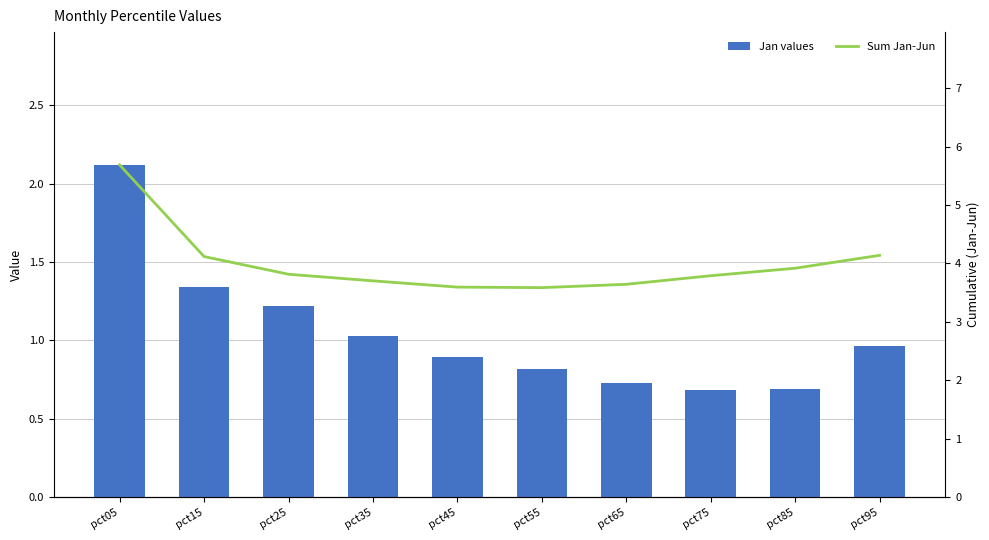

What is the approximate value of Jan values at pct35?

1.0